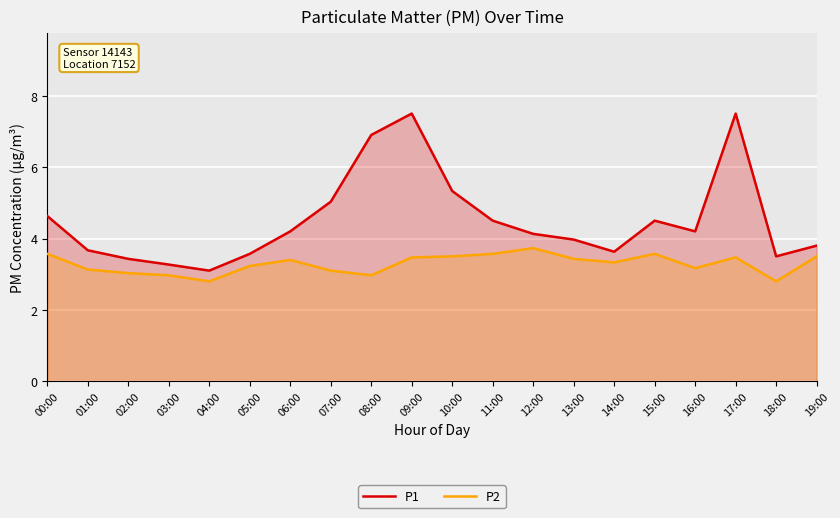

What is the total value across all series at 09:00?

11.0